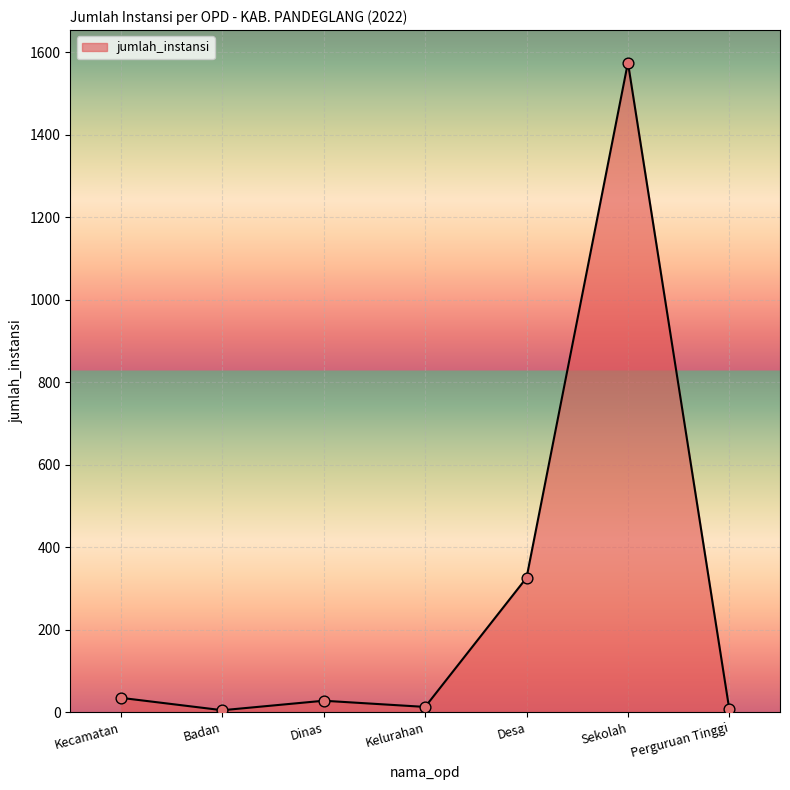

What is the ratio of the value at Perguruan Tinggi to the value at Badan?

1.4